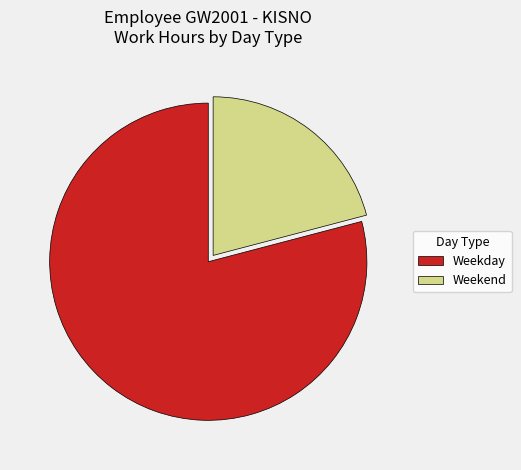

The Weekday slice represents 72% of the pie. True or false?

False